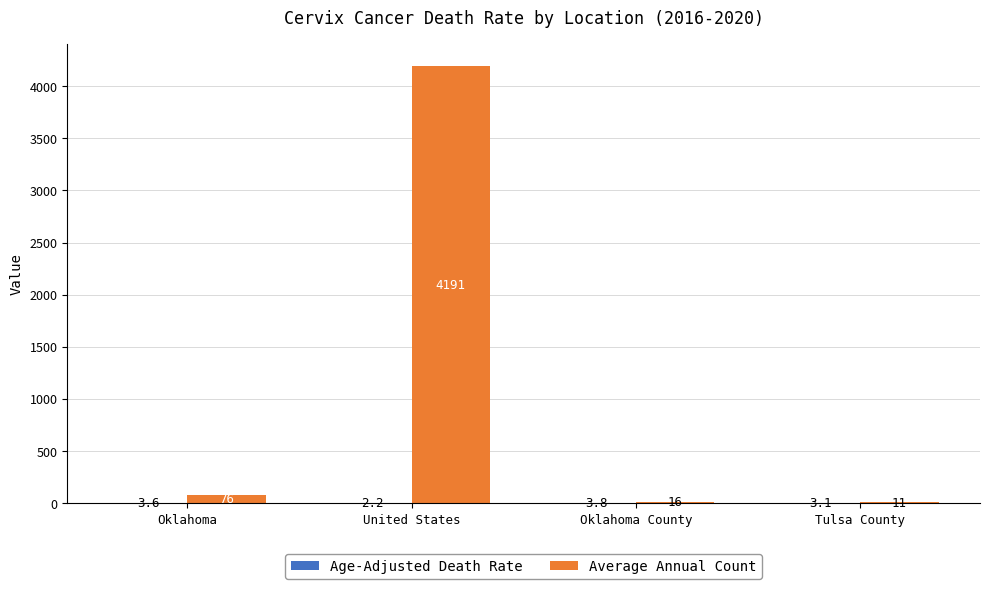

How many distinct data groups are displayed?

2